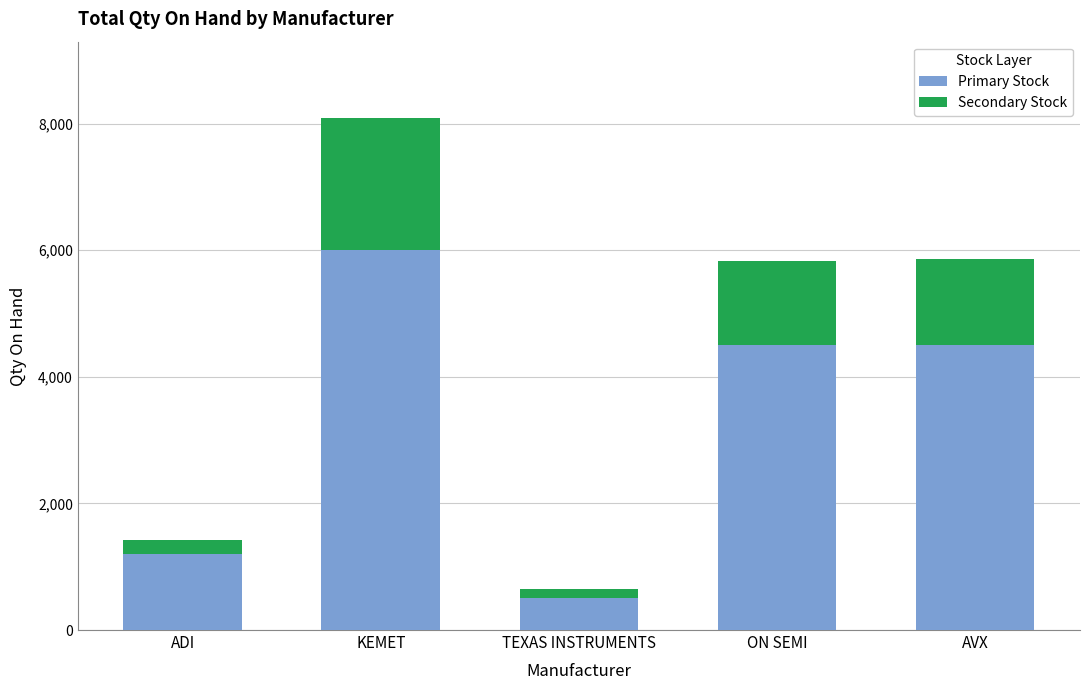

How many series are shown in this chart?

2